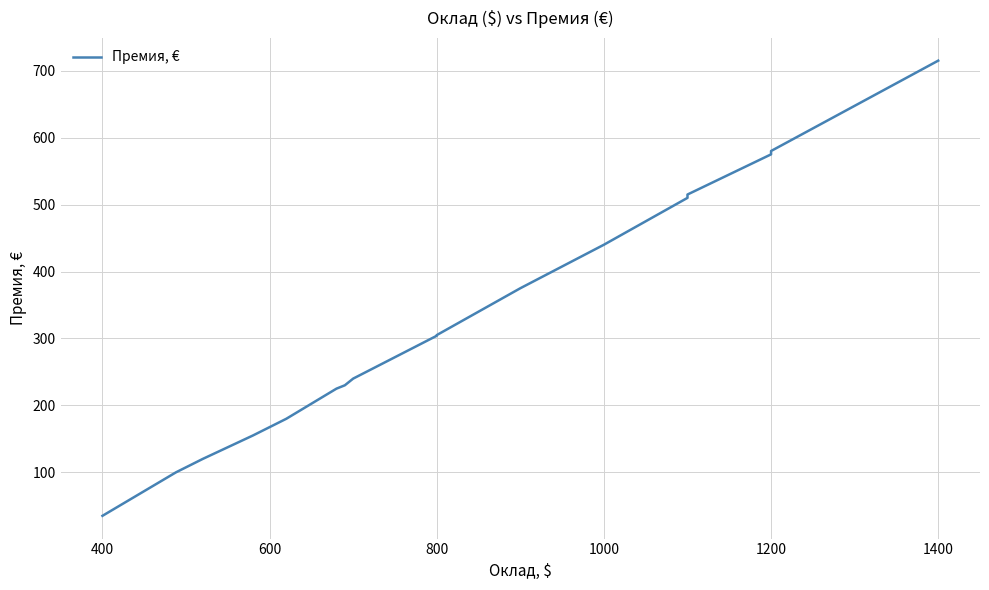

What position from the left is 10?

11